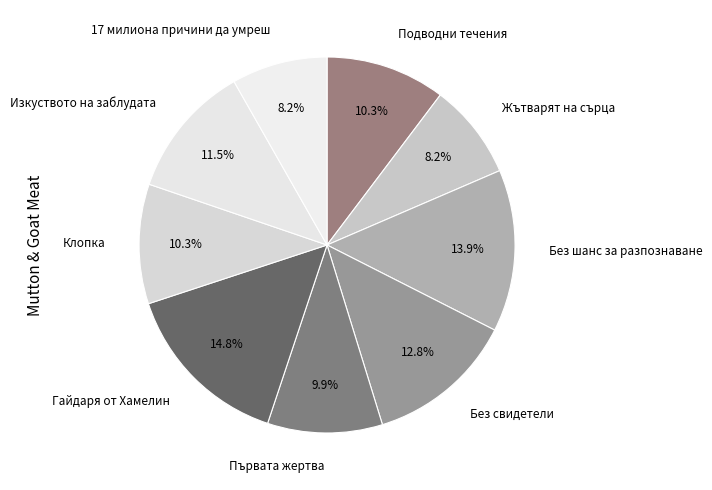

How many slices are in this pie chart?

9